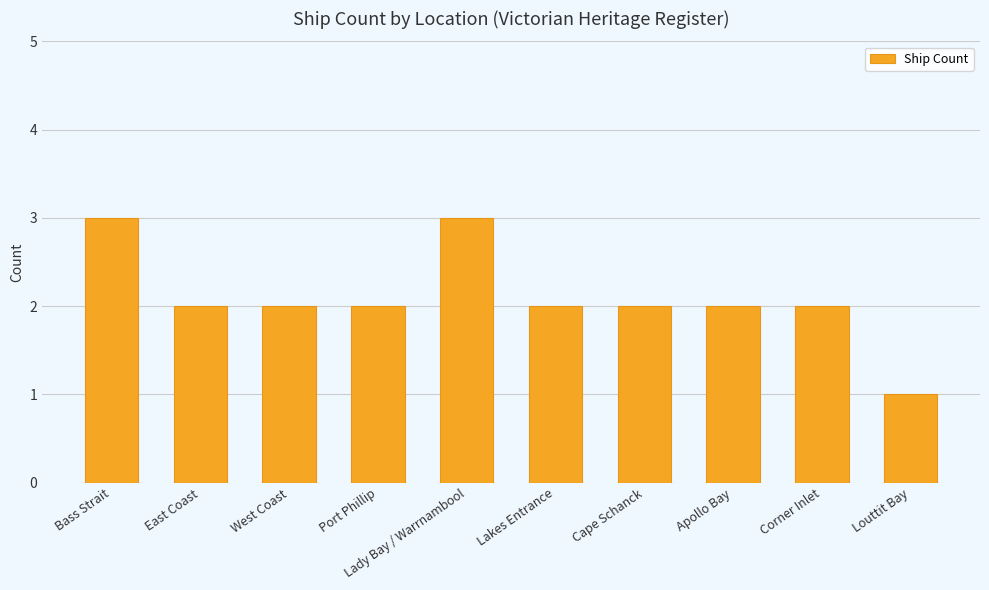

How many bars are there in total?

10